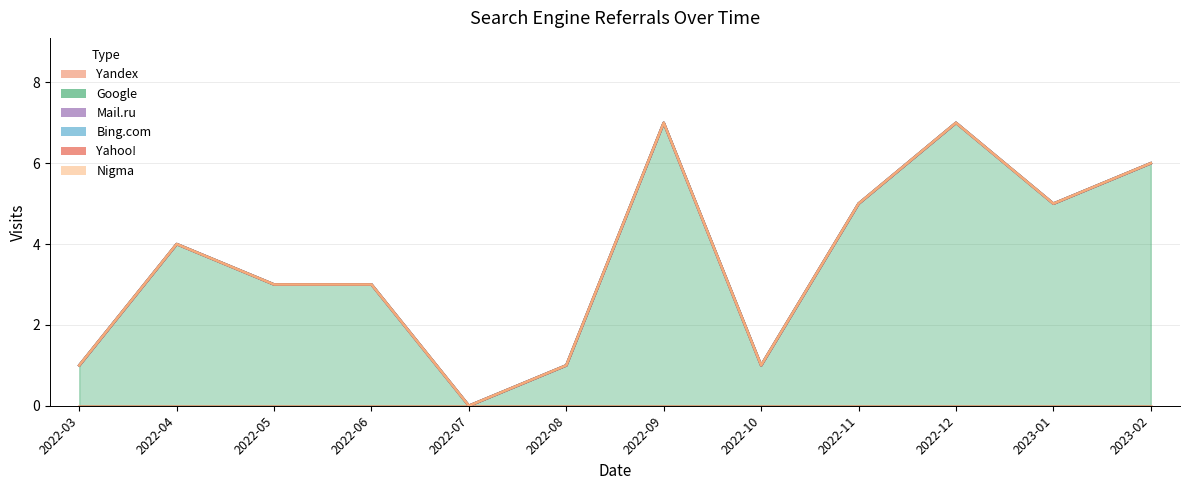

What is the total value across all series at 2022-10-01?

1